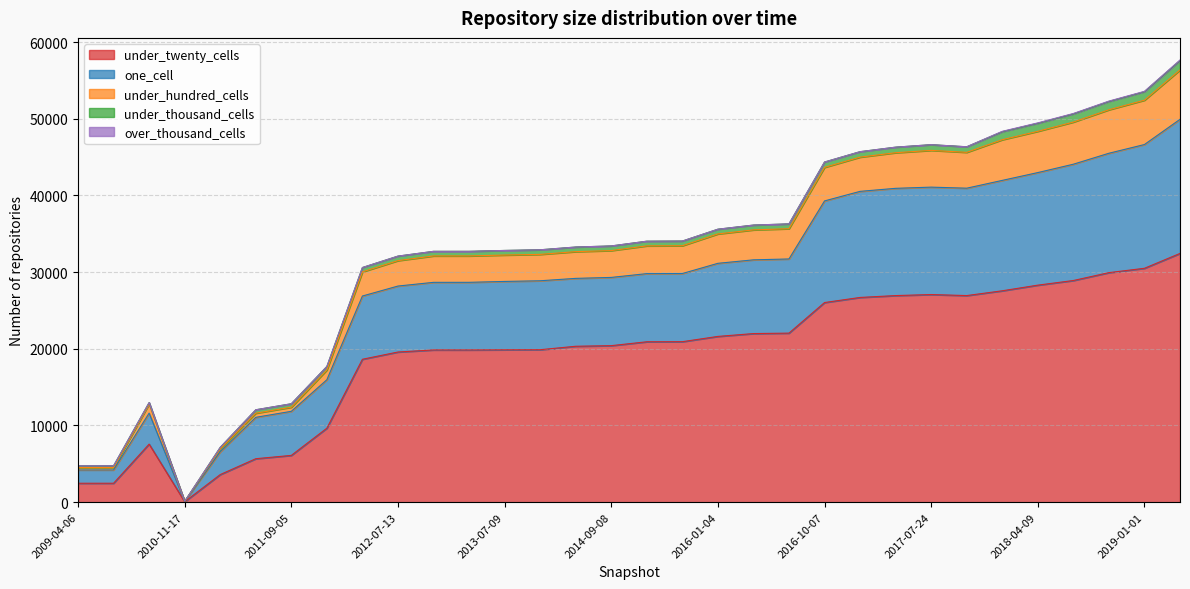

What is the value of the under_twenty_cells point at the 13th from the left?

19867